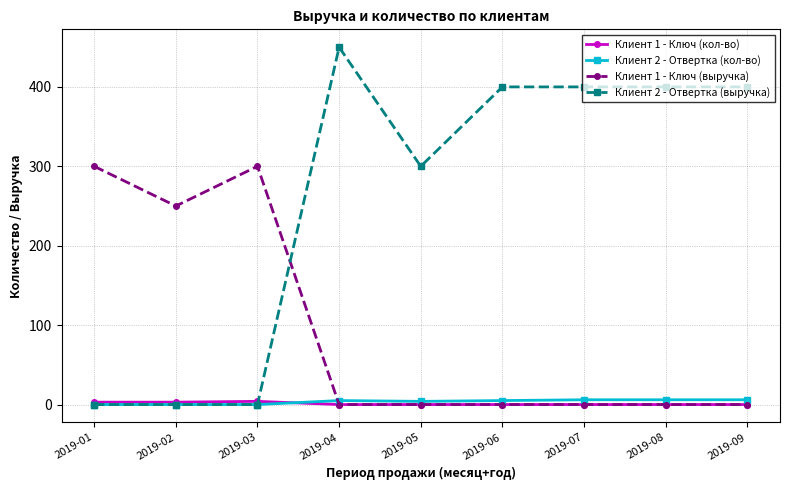

What is the sum of the Клиент 1 - Ключ (выручка) values at 2019-03 and 2019-02?

550